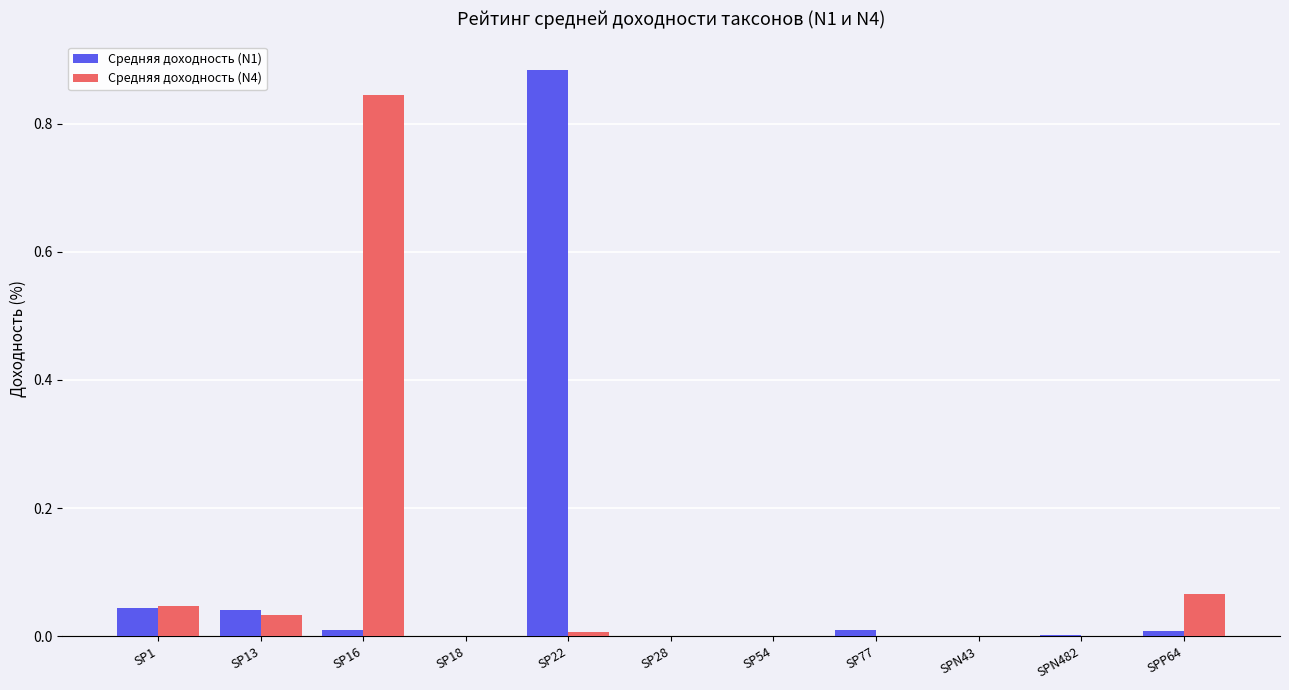

At which category does the chart reach its peak across all series?

SP22